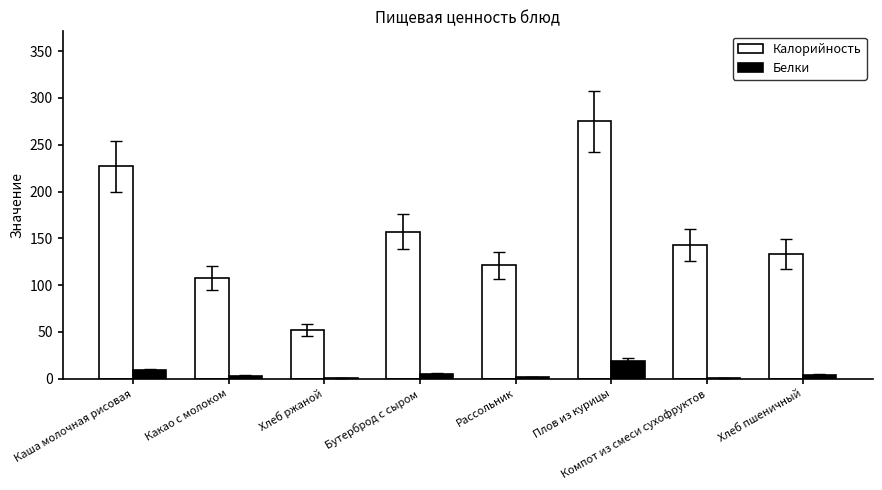

At which label is Калорийность closest to 163?

Бутерброд с сыром